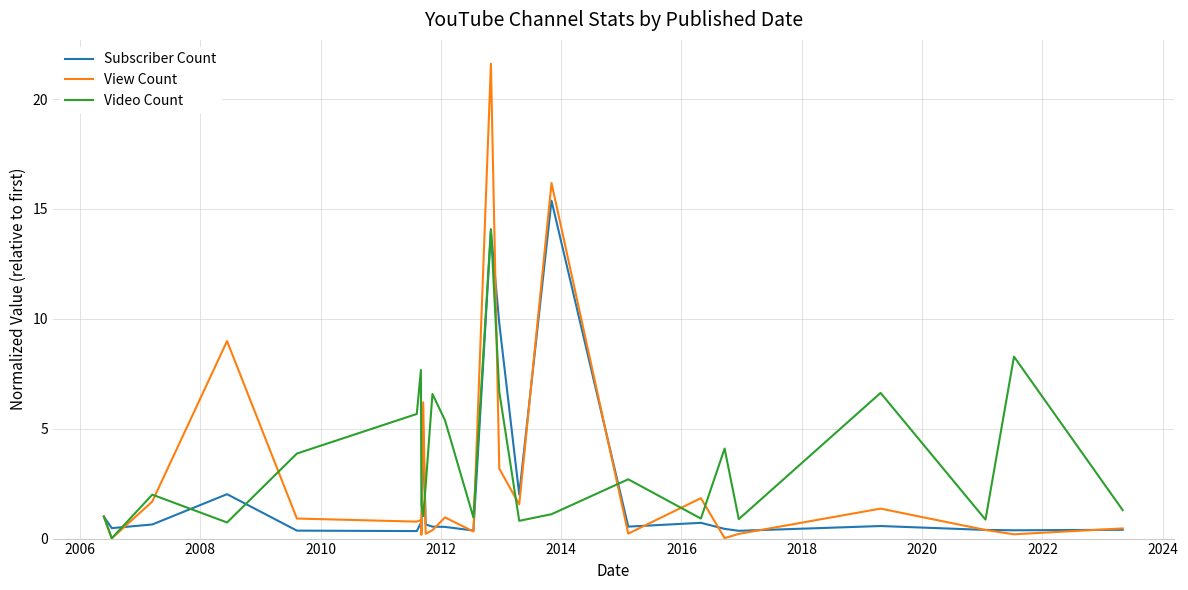

Rank the series by their maximum value, from lowest to highest.

Video Count, Subscriber Count, View Count